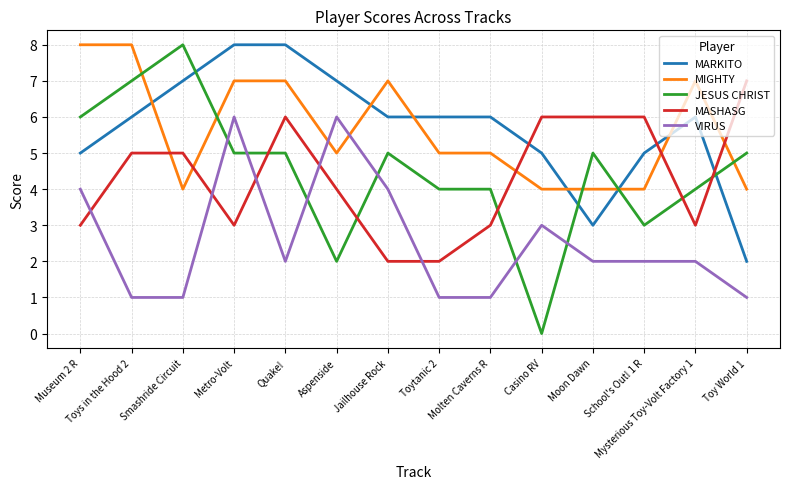

The value of VIRUS at Quake! is 2. True or false?

True